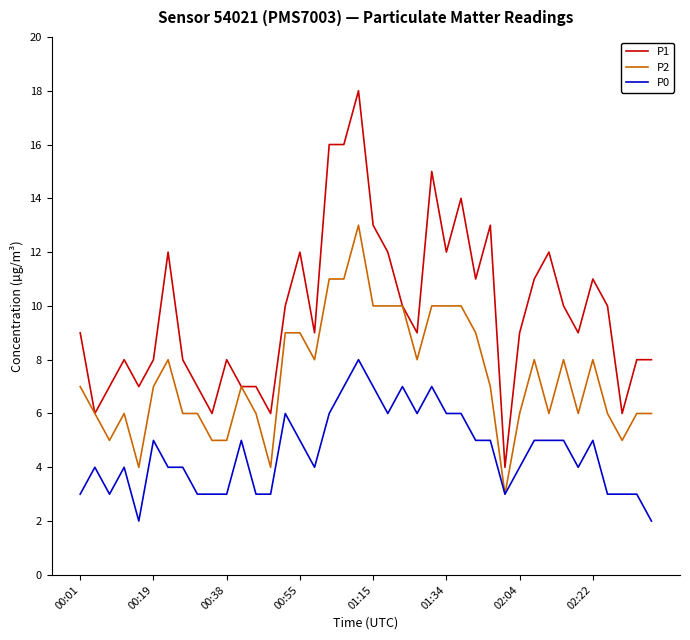

List the series in order of their overall mean, lowest first.

P0, P2, P1